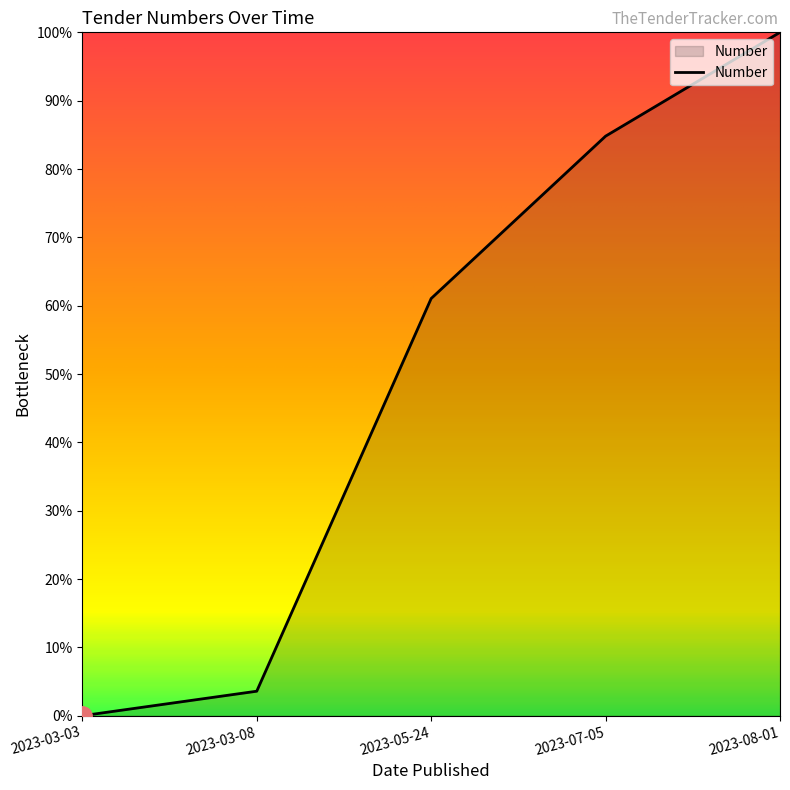

Rank the categories by value from lowest to highest.

2023-03-03, 2023-03-08, 2023-05-24, 2023-07-05, 2023-08-01